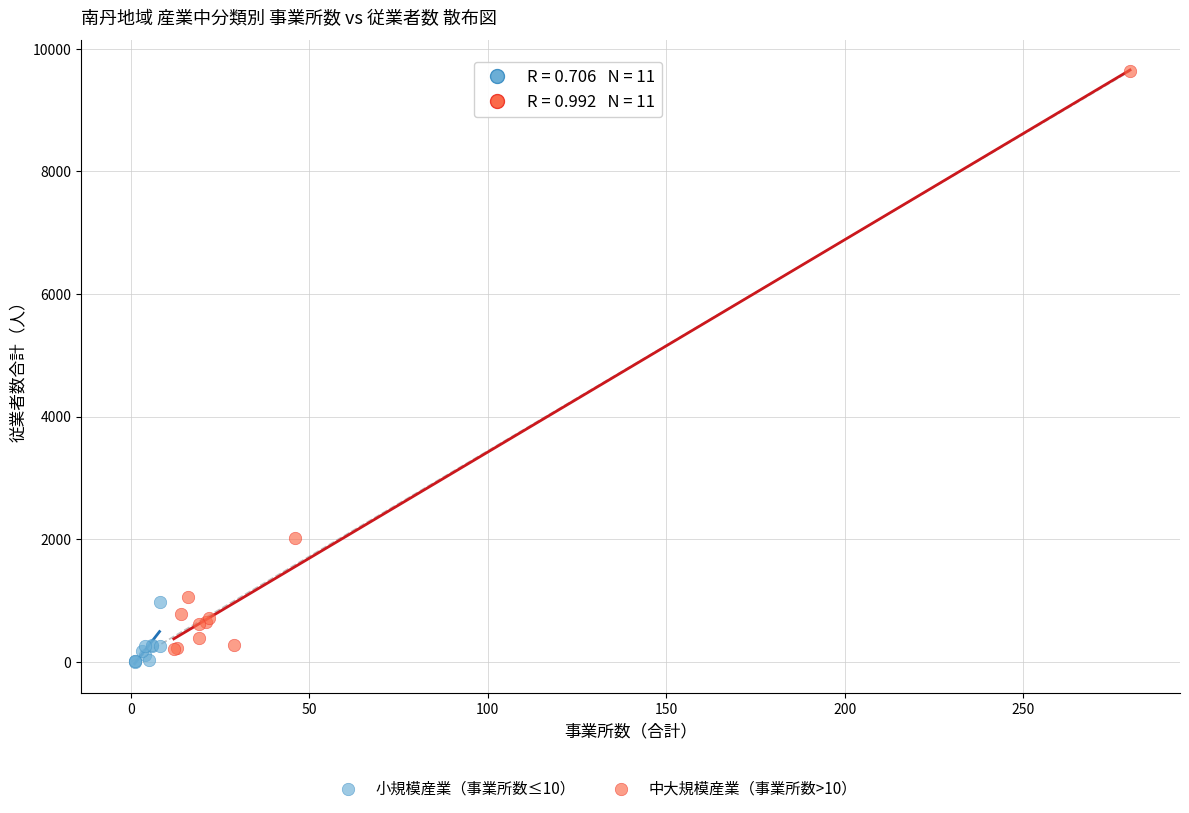

Which series reaches the minimum Y coordinate?

小規模産業（事業所数≤10）